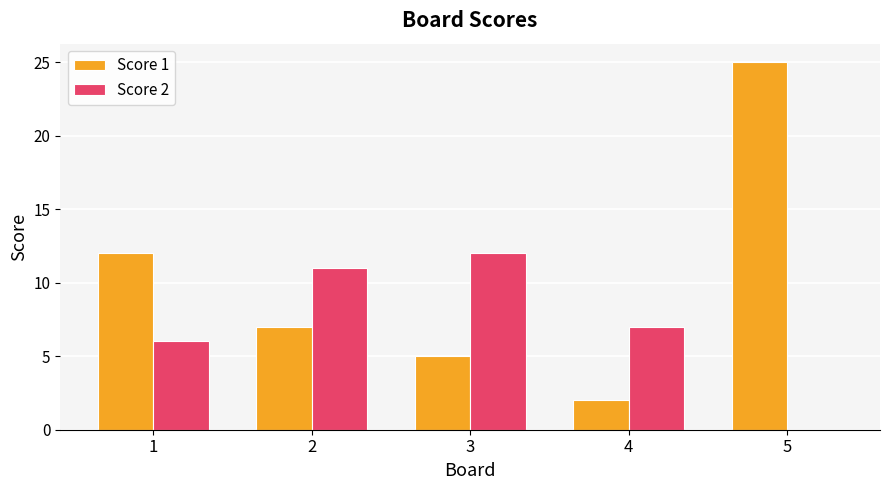

Which series has the largest total across all categories?

Score 1